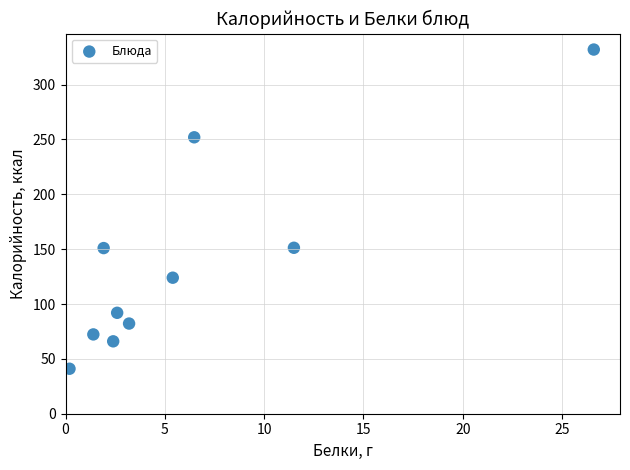

What is the average Y value?

136.4